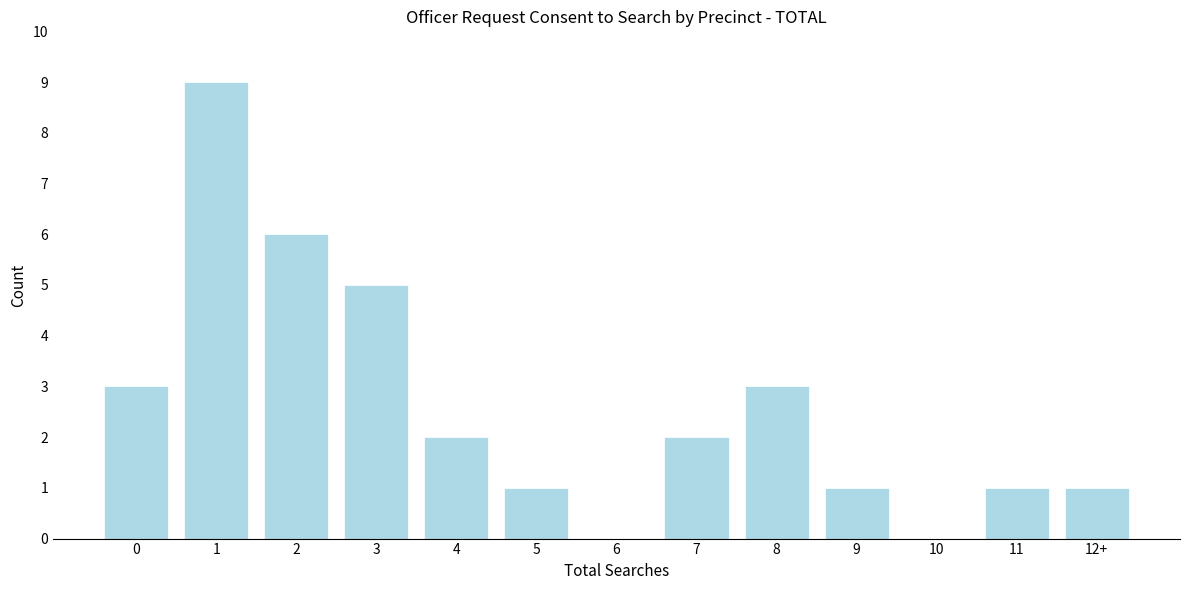

Reading left to right, extract all data points from this chart.

0=3	1=9	2=6	3=5	4=2	5=1	6=0	7=2	8=3	9=1	10=0	11=1	12+=1